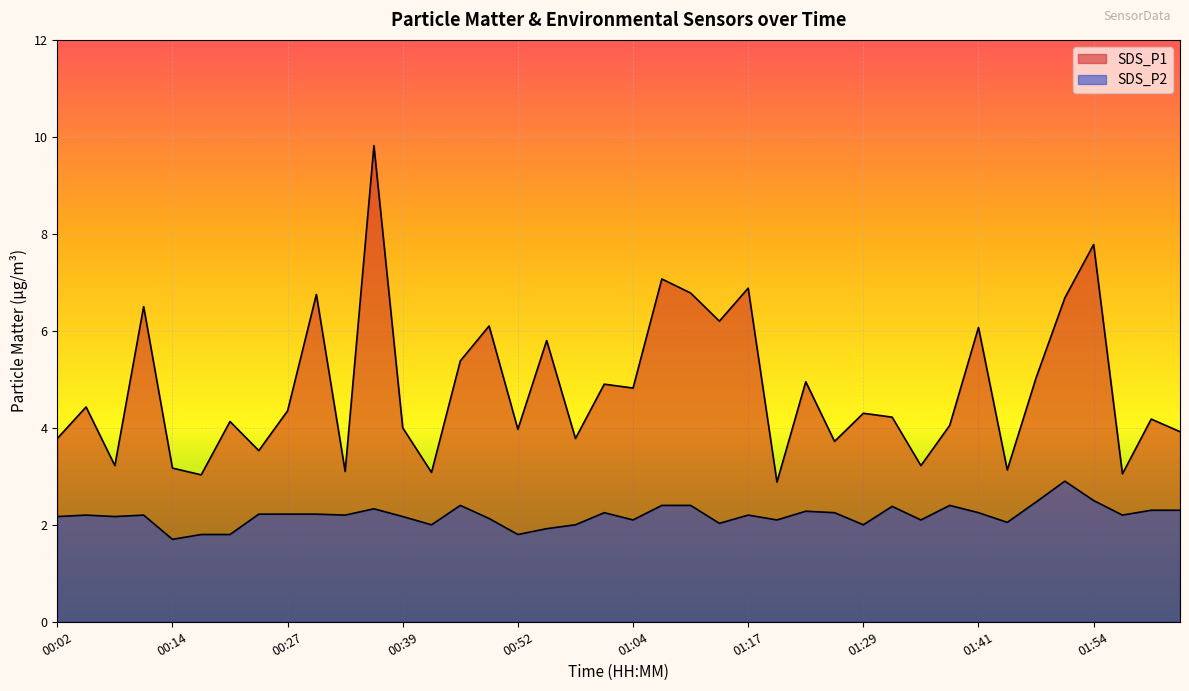

What is the sum of all SDS_P1 values?

191.8